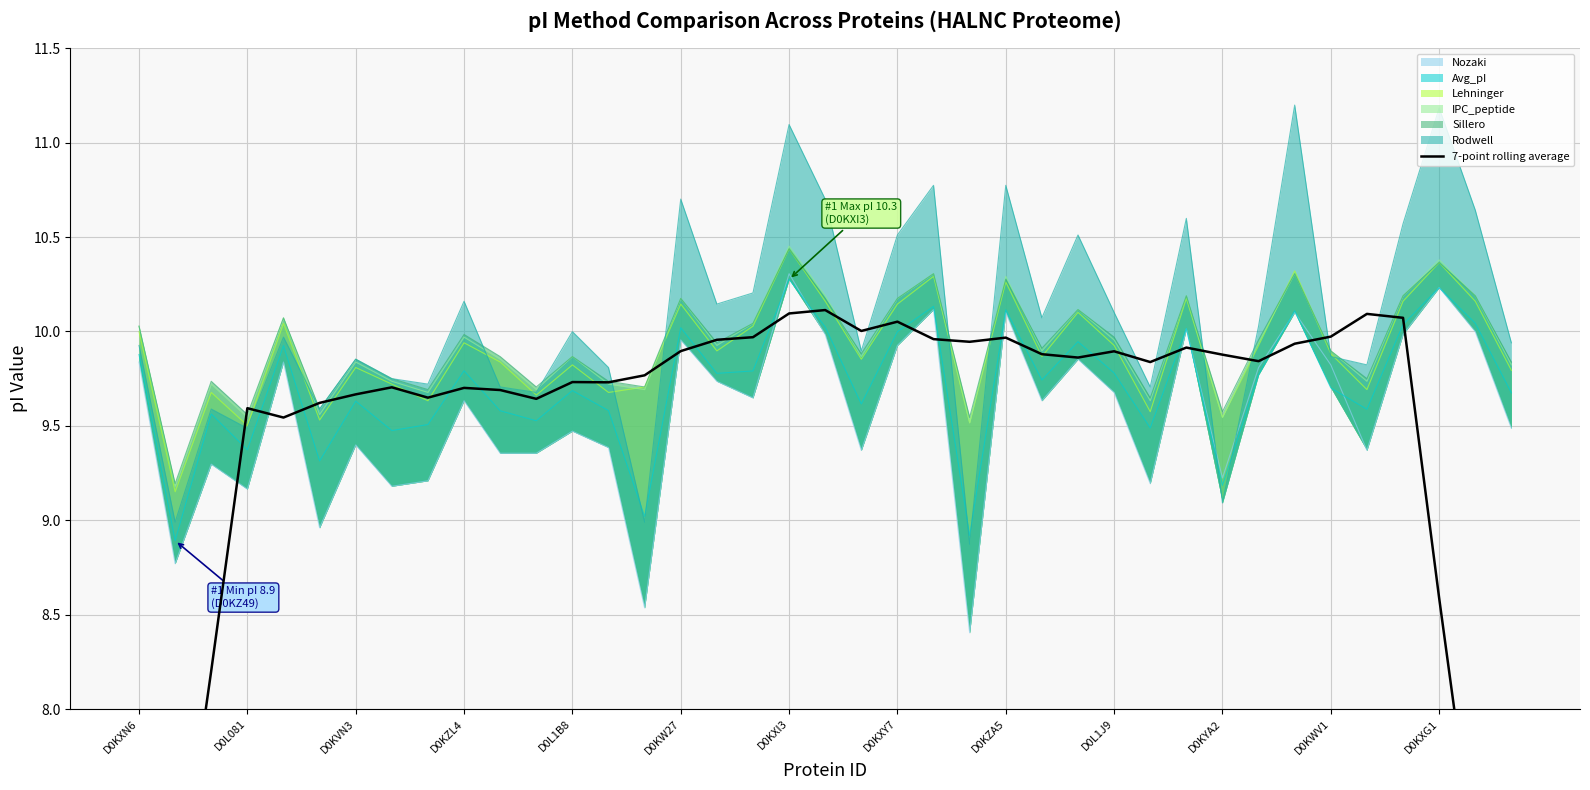

Approximately how many times larger is the value at 13 compared to 20?

1.0